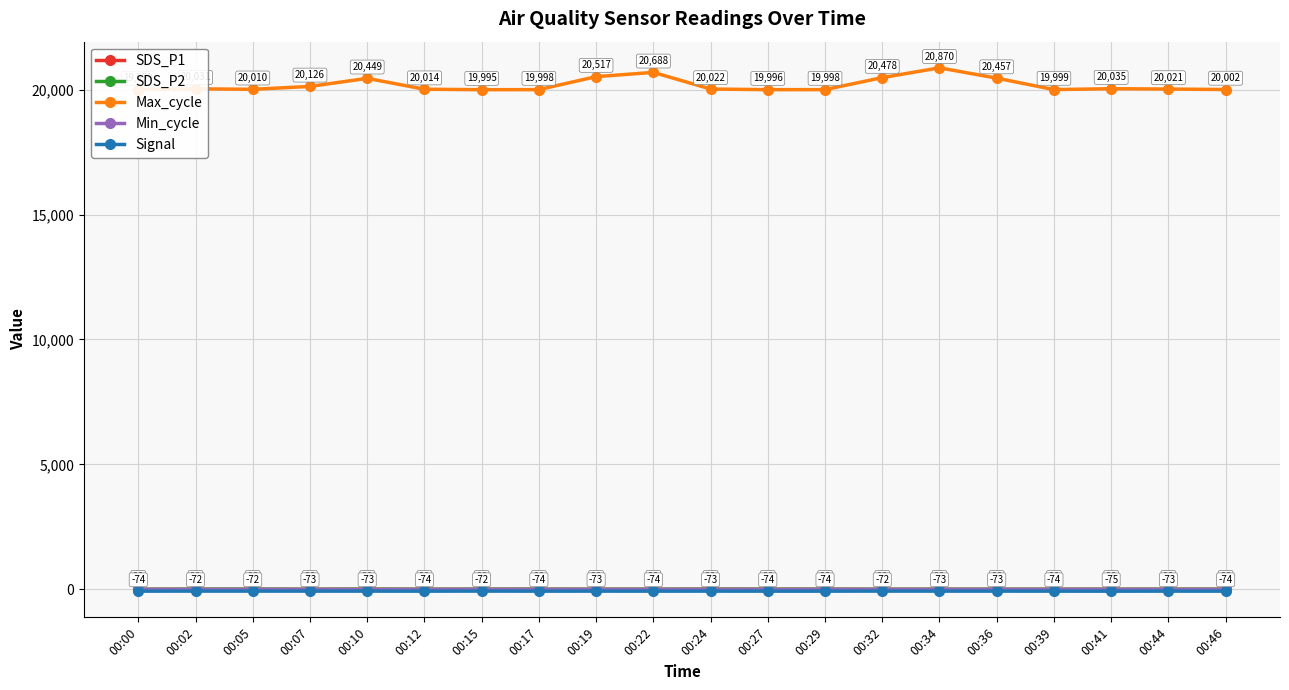

At which category does Max_cycle reach its first local peak?

00:02